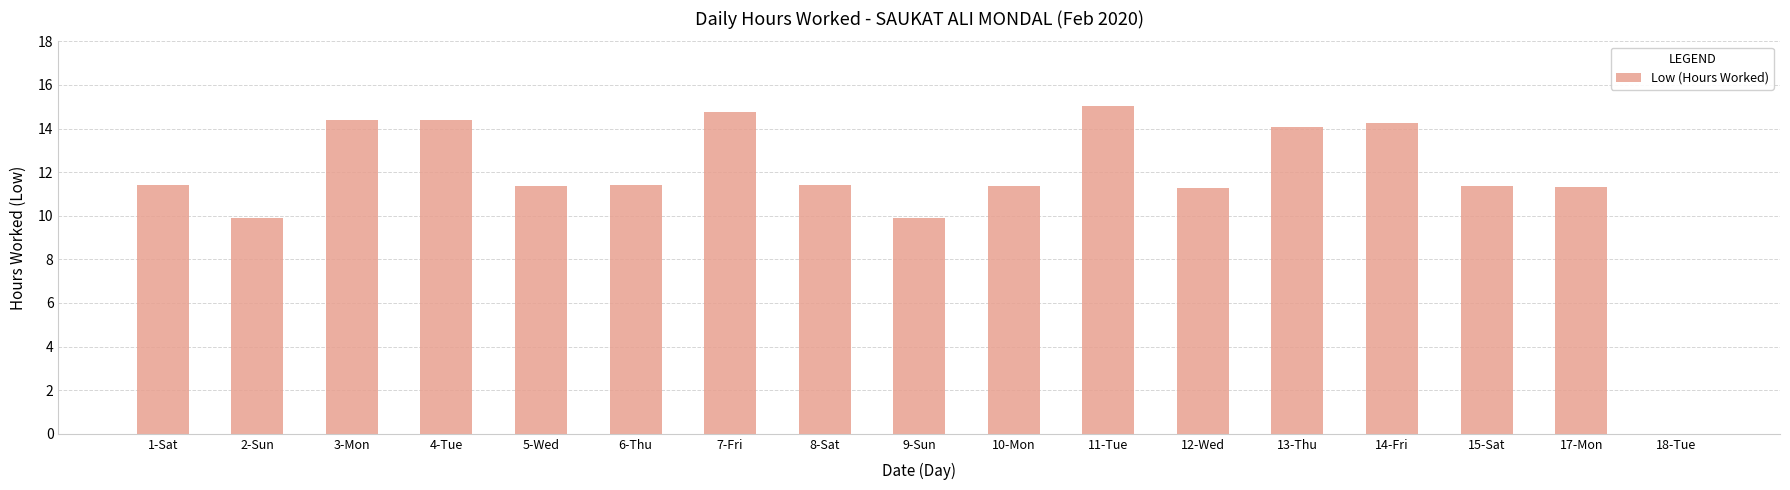

What is the change in value from 7-Fri to 8-Sat?

-3.3